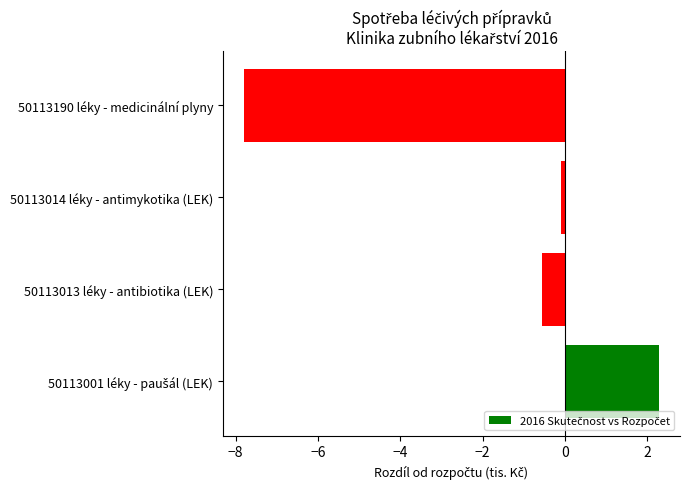

The value at 50113013 léky - antibiotika (LEK) is -1.0. True or false?

False